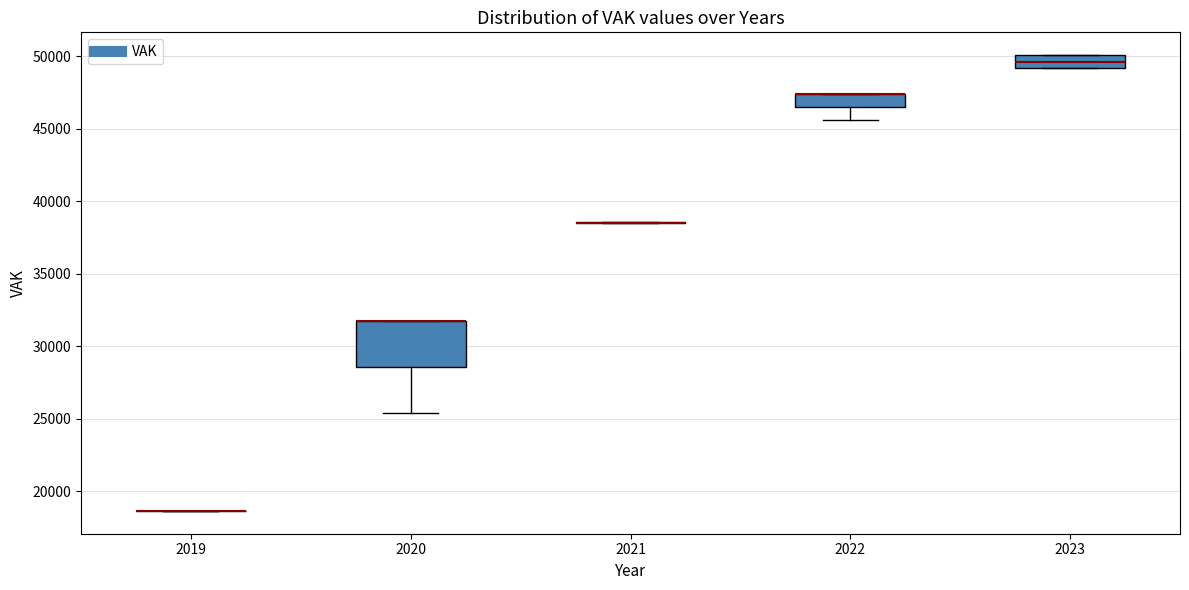

Reading left to right, read every box against the y-axis: the position of its median line, the range the box covers, and the ends of its whiskers. The values are not printed on the chart, so give them approximately, as read against the axis.

2019: box collapsed to a line at 18500, whiskers 18500 to 18500
2020: median 31500 (drawn on the box's upper edge), box 28500 to 31500, whiskers 25500 to 31500
2021: box collapsed to a line at 38500, whiskers 38500 to 38500
2022: median 47500 (drawn on the box's upper edge), box 46500 to 47500, whiskers 45500 to 47500
2023: median 49500, box 49000 to 50000, whiskers 49000 to 50000